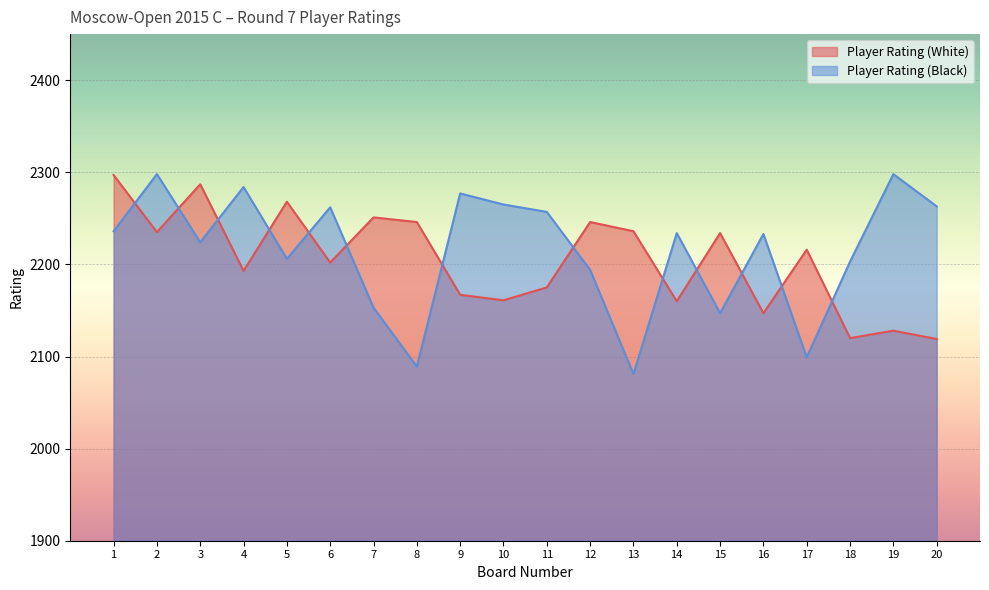

How many data points in Player Rating (Black) are above 2234?

9